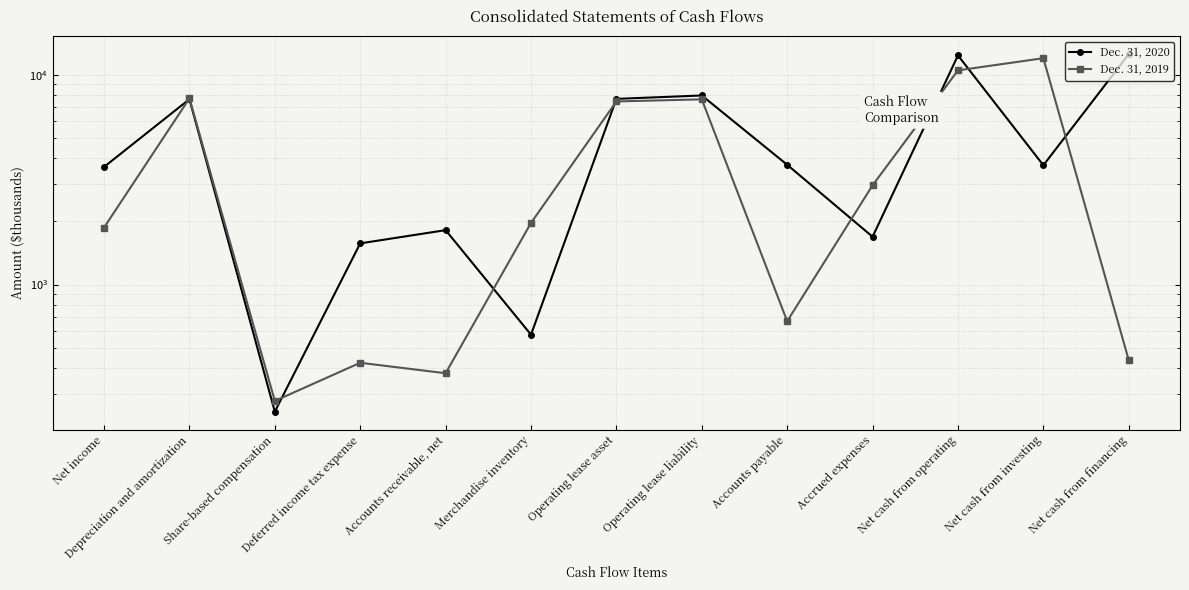

What is the sum of all Dec. 31, 2019 values?

54227